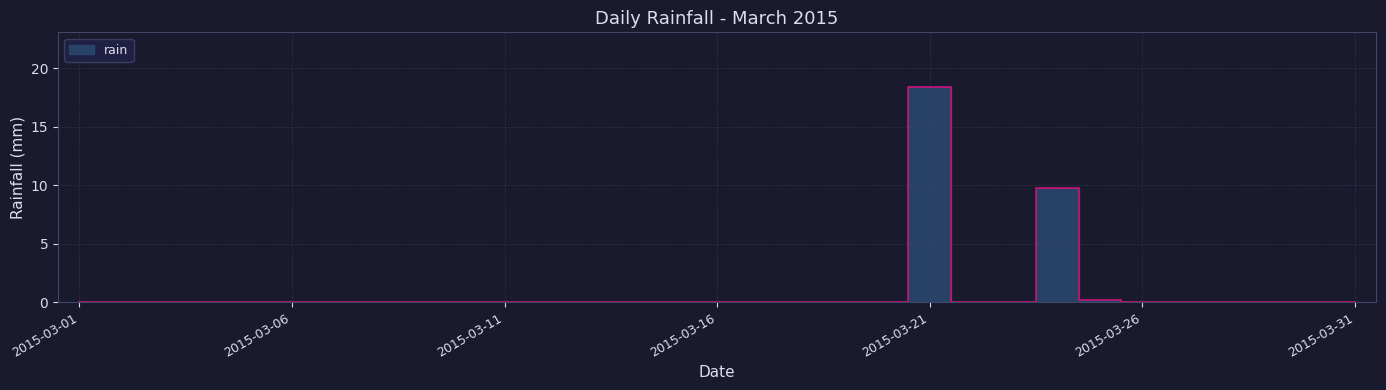

Reading left to right, extract all data points from this chart.

0.0	0.0	0.0	0.0	0.0	0.0	0.0	0.0	0.0	0.0	0.0	0.0	0.0	0.0	0.0	0.0	0.0	0.0	0.0	0.0	18.4	0.0	0.0	9.8	0.2	0.0	0.0	0.0	0.0	0.0	0.0